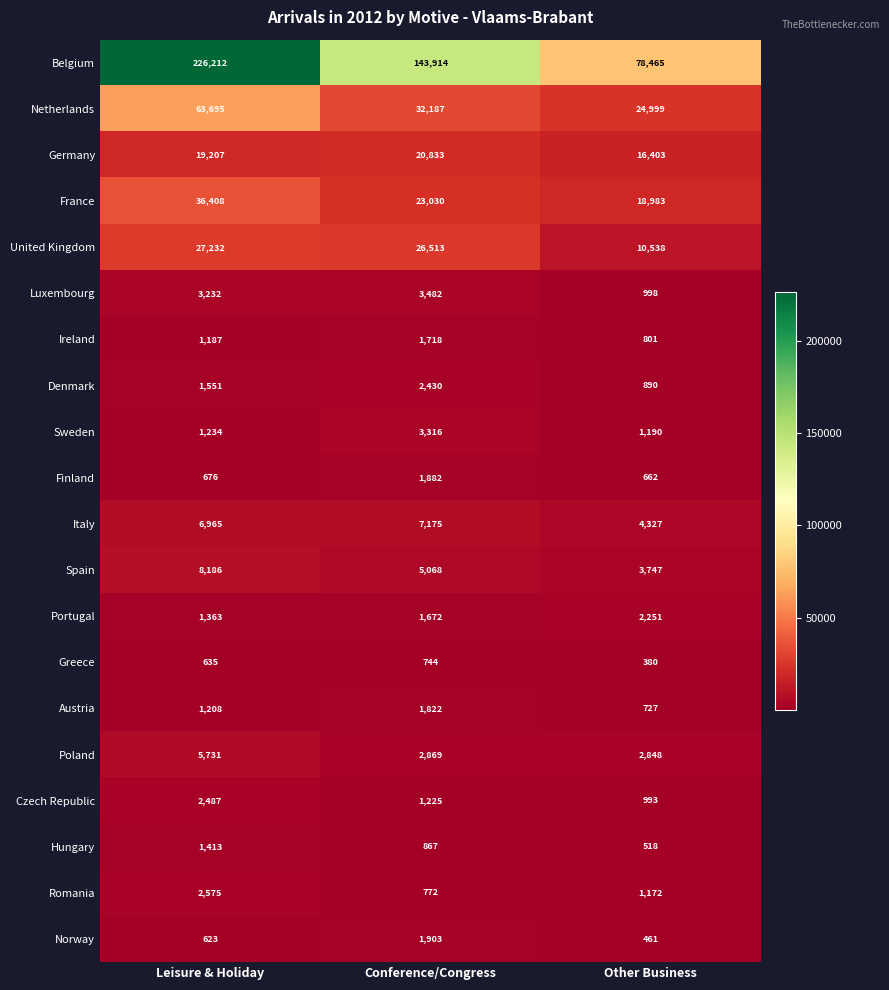

What value does the Finland series have at Leisure & Holiday, to the nearest 50?

700